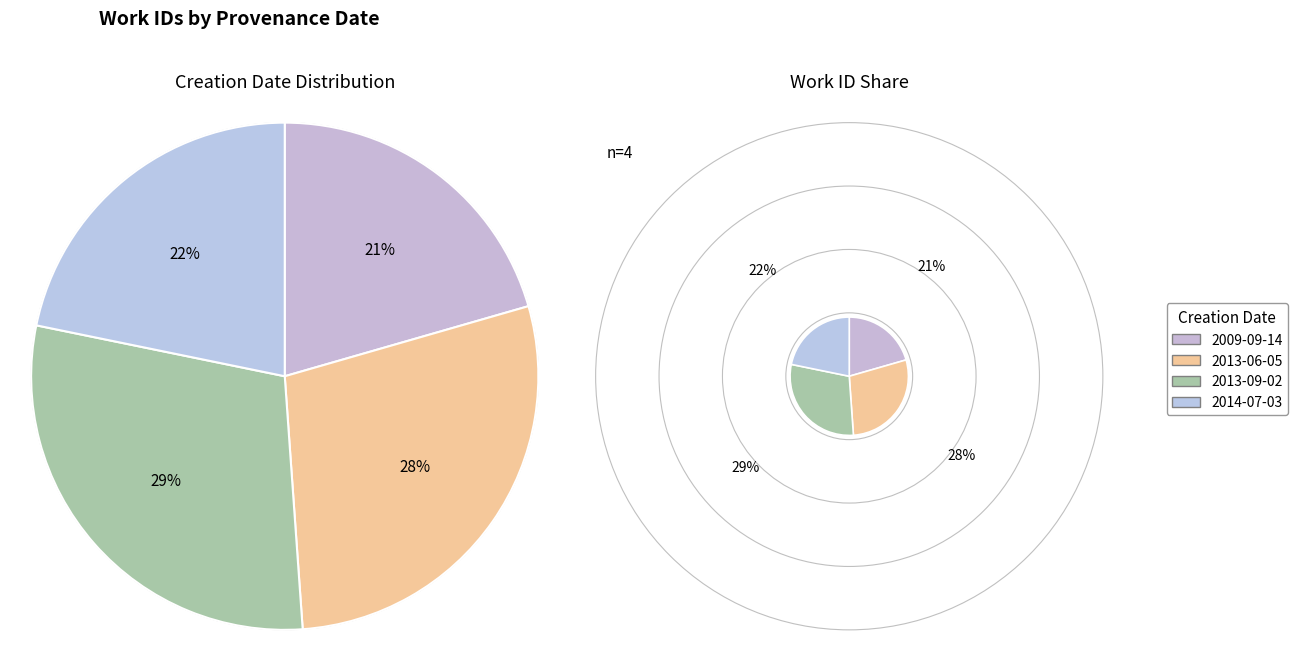

To the nearest percent, what is the combined percentage of 2013-06-05 and 2013-09-02?

58%